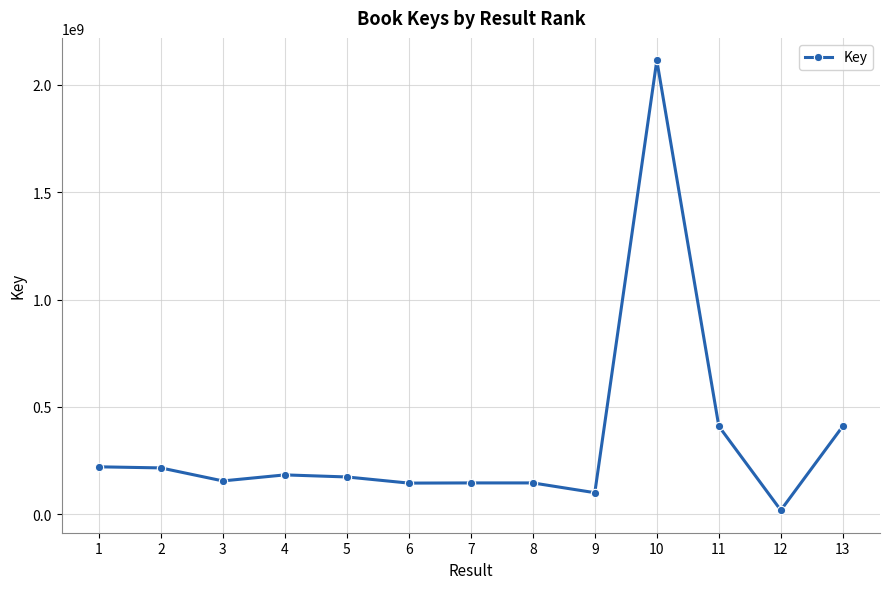

What is the greatest value displayed?

2113898050